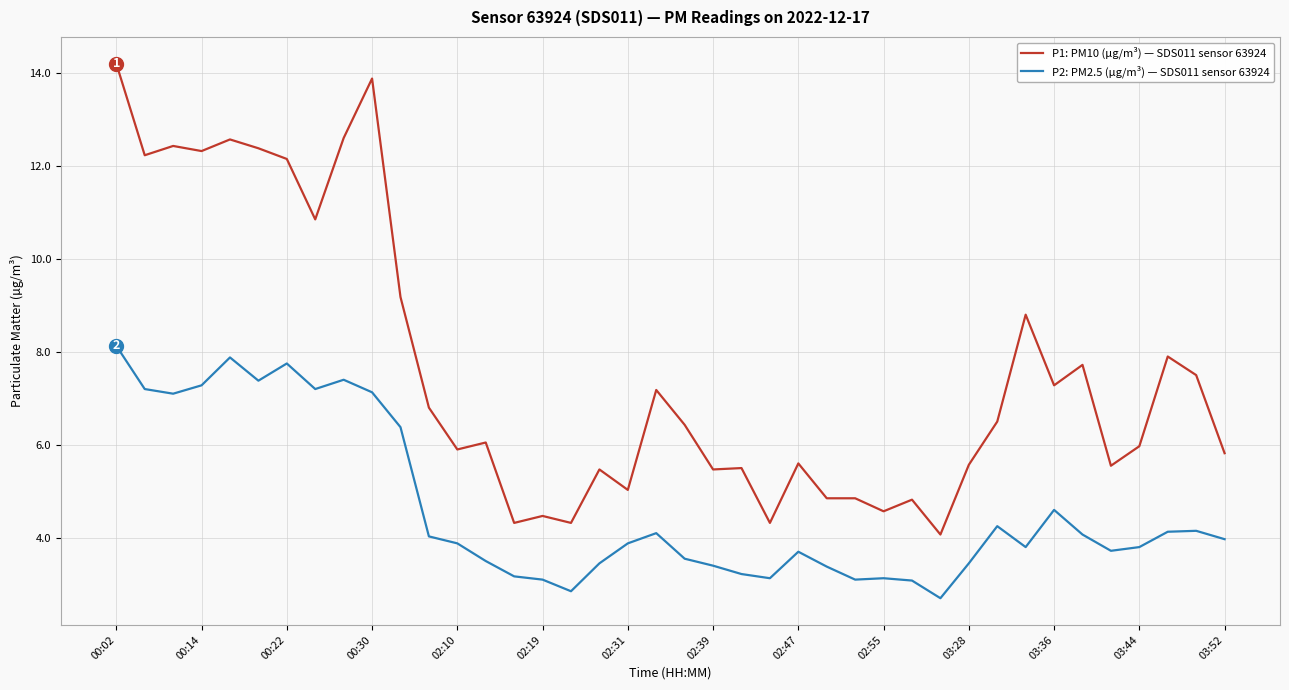

At how many categories does at least one series exceed 3?

40